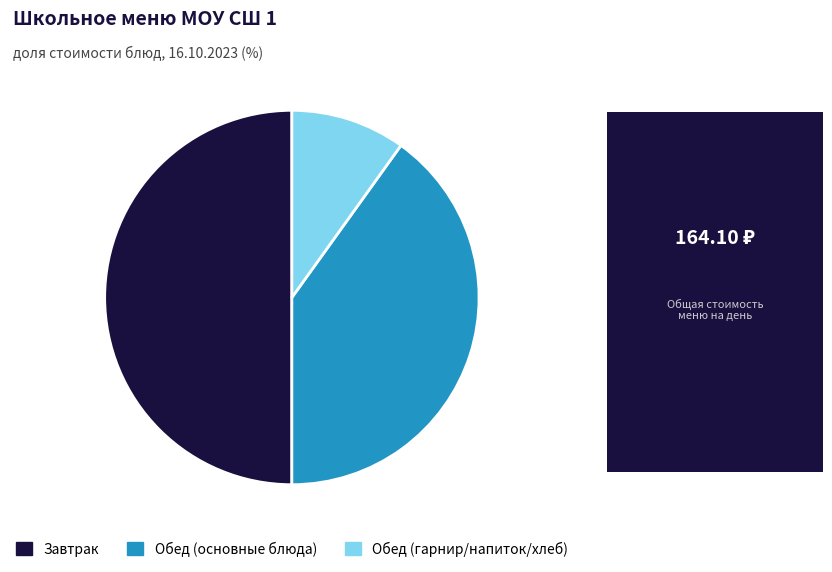

The Обед (основные блюда) slice represents 53% of the pie. True or false?

False